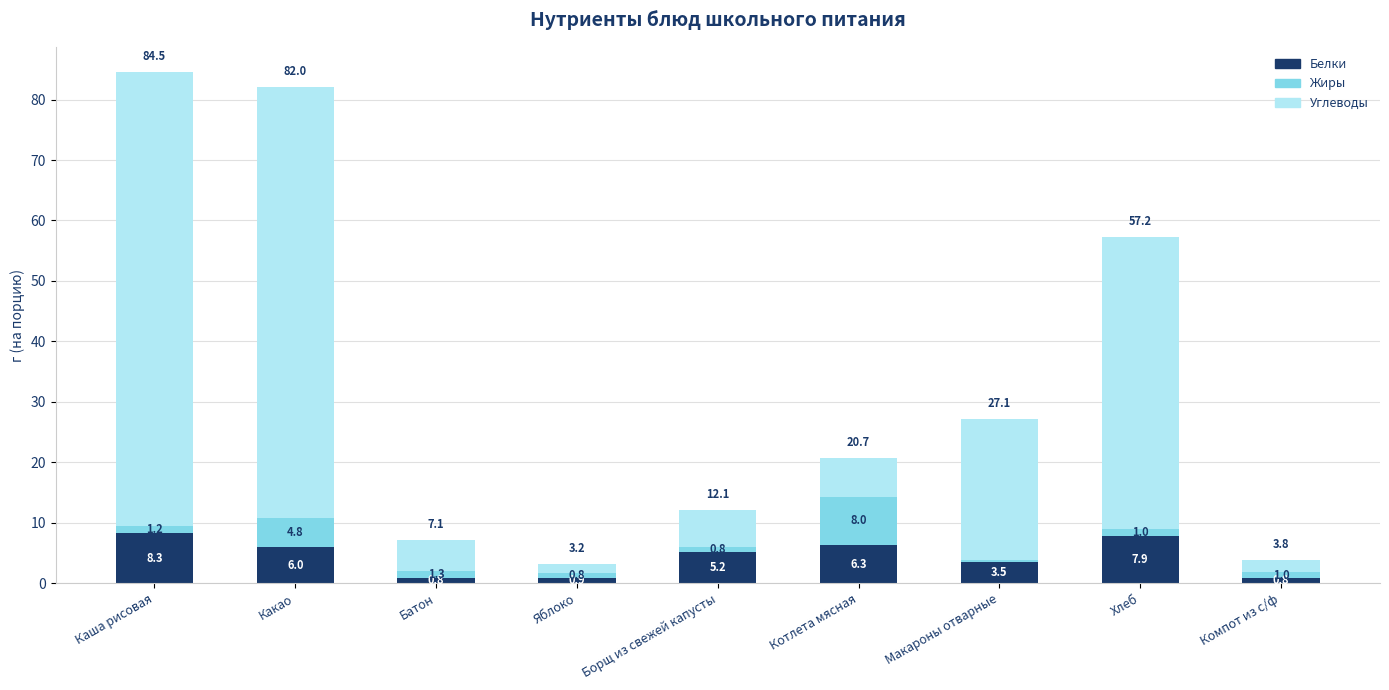

What is the total value across all series at Компот из с/ф?

3.8